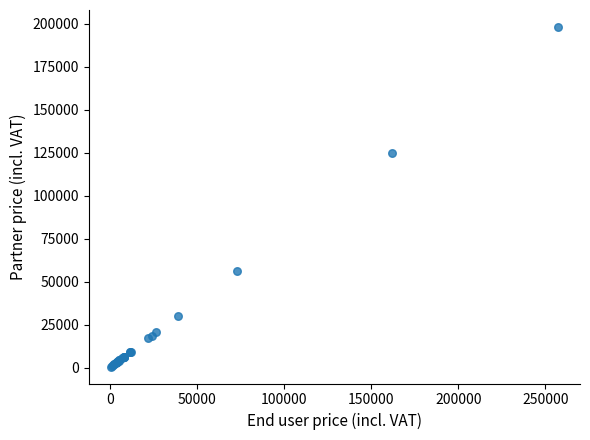

What Y value in the scatter plot is closest to 99286?

124691